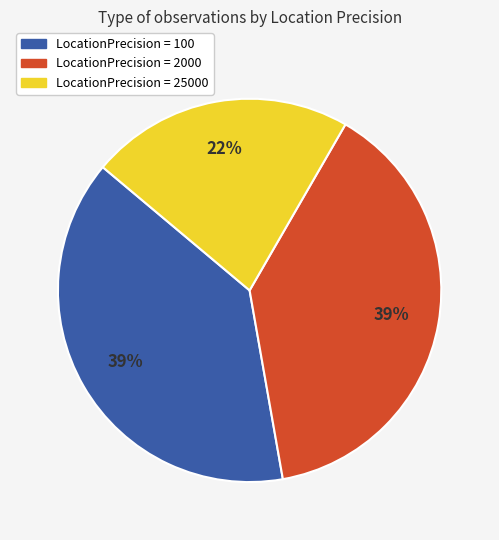

To the nearest percent, what is the difference between the largest and smallest slice percentages?

17%